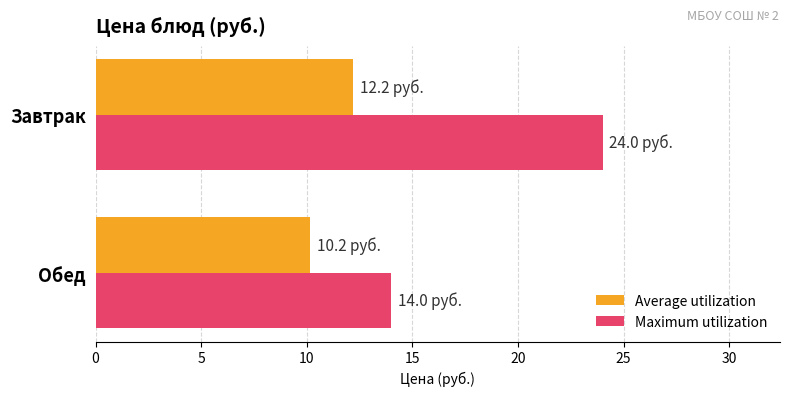

What is the average value of the Maximum utilization series?

19.0